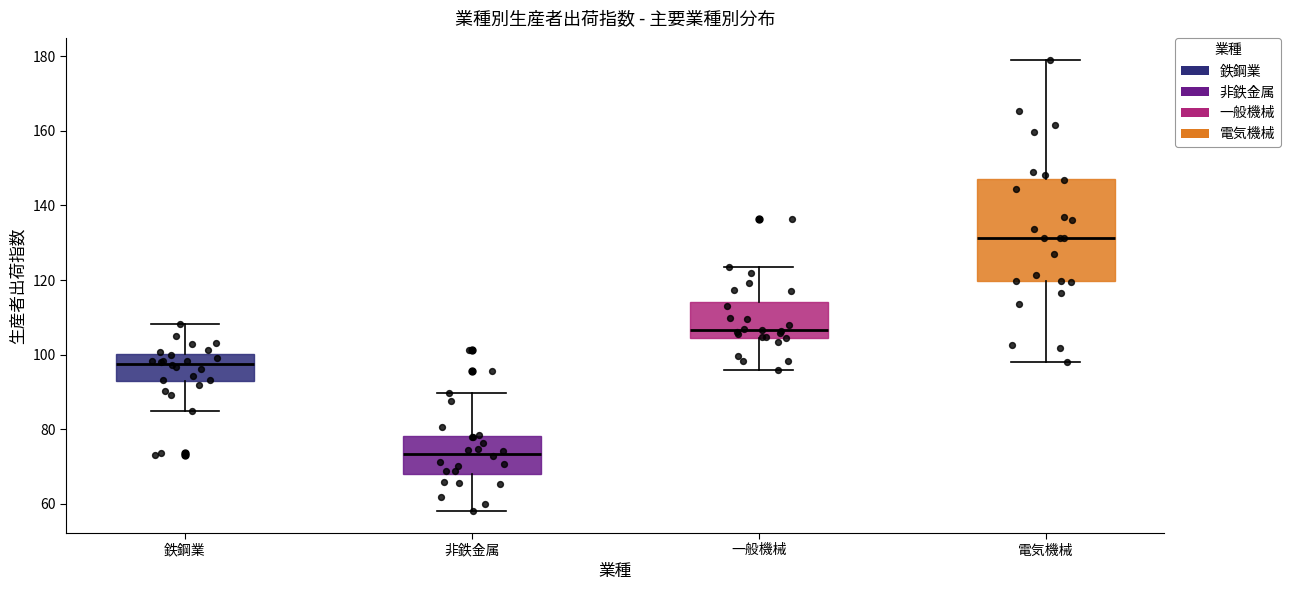

Which box has the lowest median line?

非鉄金属